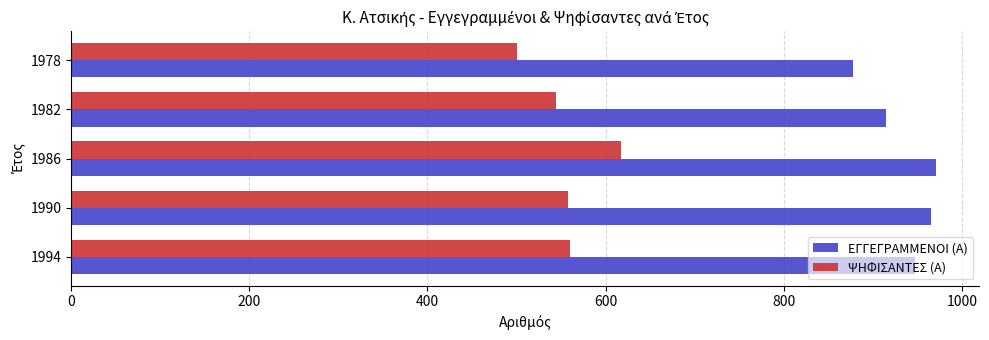

What is the average value of the ΨΗΦΙΣΑΝΤΕΣ (Α) series?

556